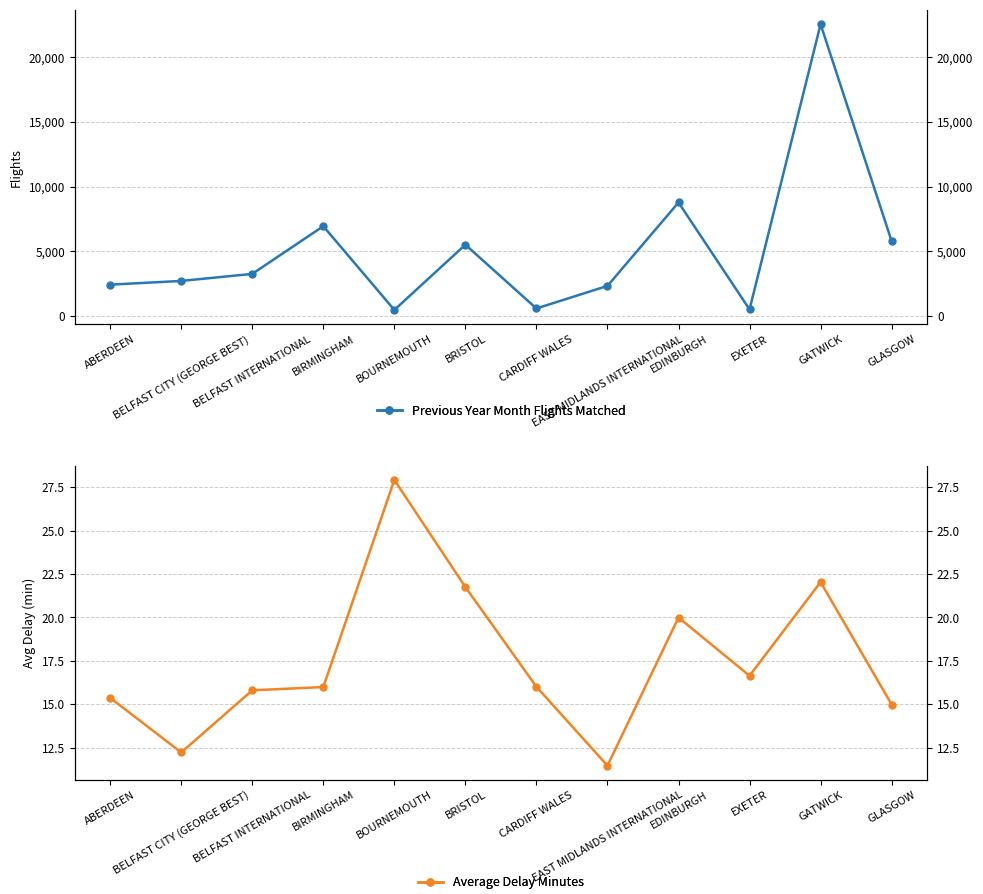

What is the difference between the second highest and second lowest values in the Average Delay Minutes series?

9.8